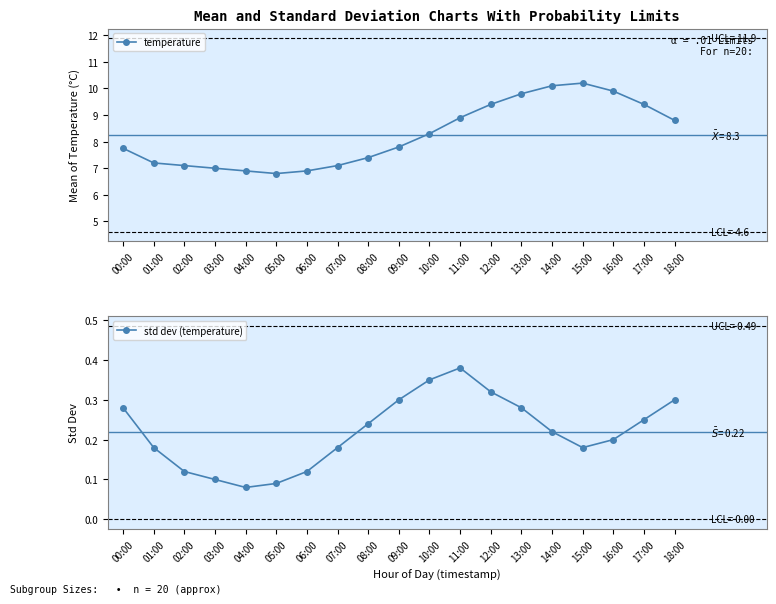

Reading left to right, list all the values displayed in this chart.

temperature: 7.8	7.2	7.1	7.0	6.9	6.8	6.9	7.1	7.4	7.8	8.3	8.9	9.4	9.8	10.1	10.2	9.9	9.4	8.8
std dev (temperature): 0.3	0.2	0.1	0.1	0.1	0.1	0.1	0.2	0.2	0.3	0.3	0.4	0.3	0.3	0.2	0.2	0.2	0.2	0.3